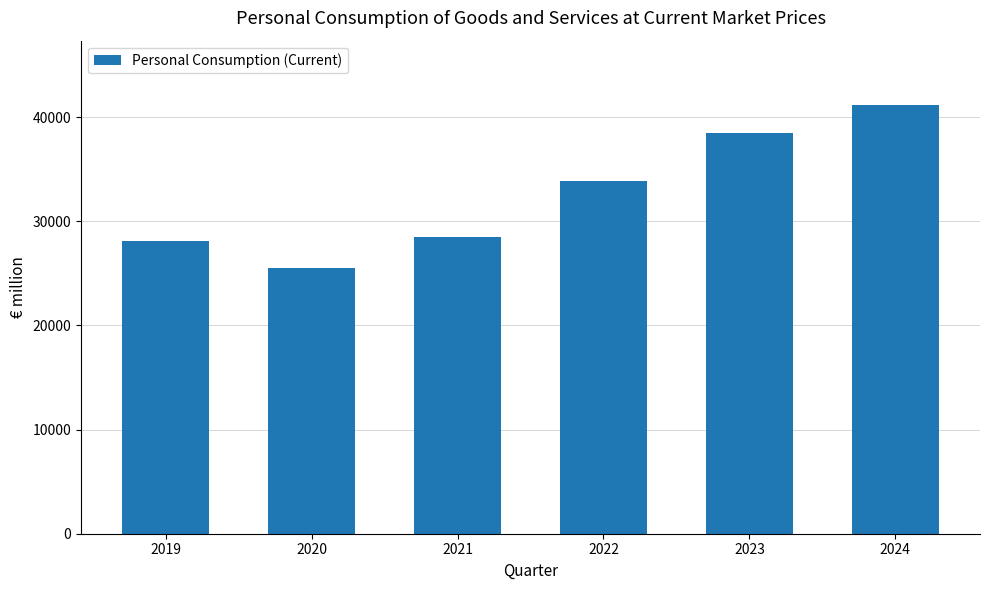

True or false: the data shows 25497.2 at 2020.

True